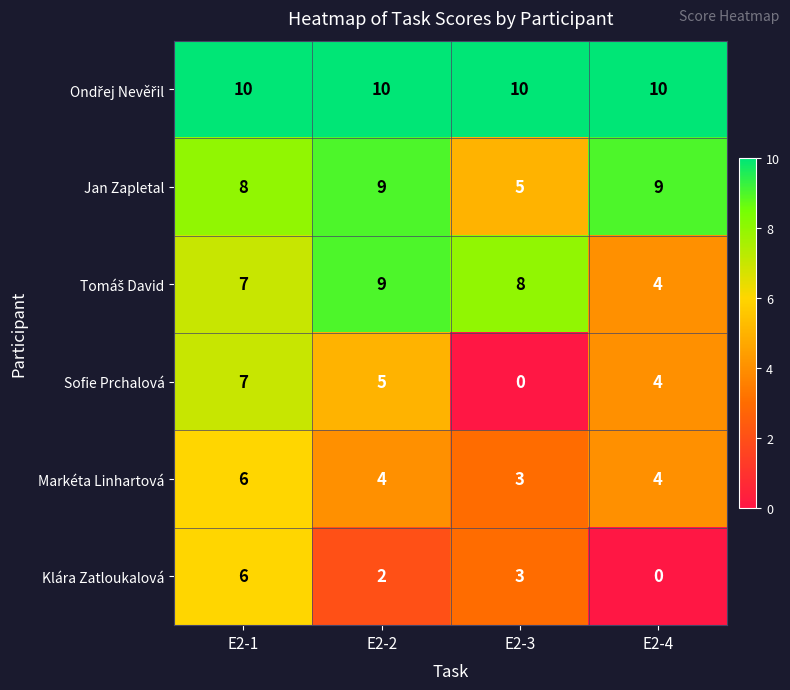

How many values in Sofie Prchalová are above zero?

3